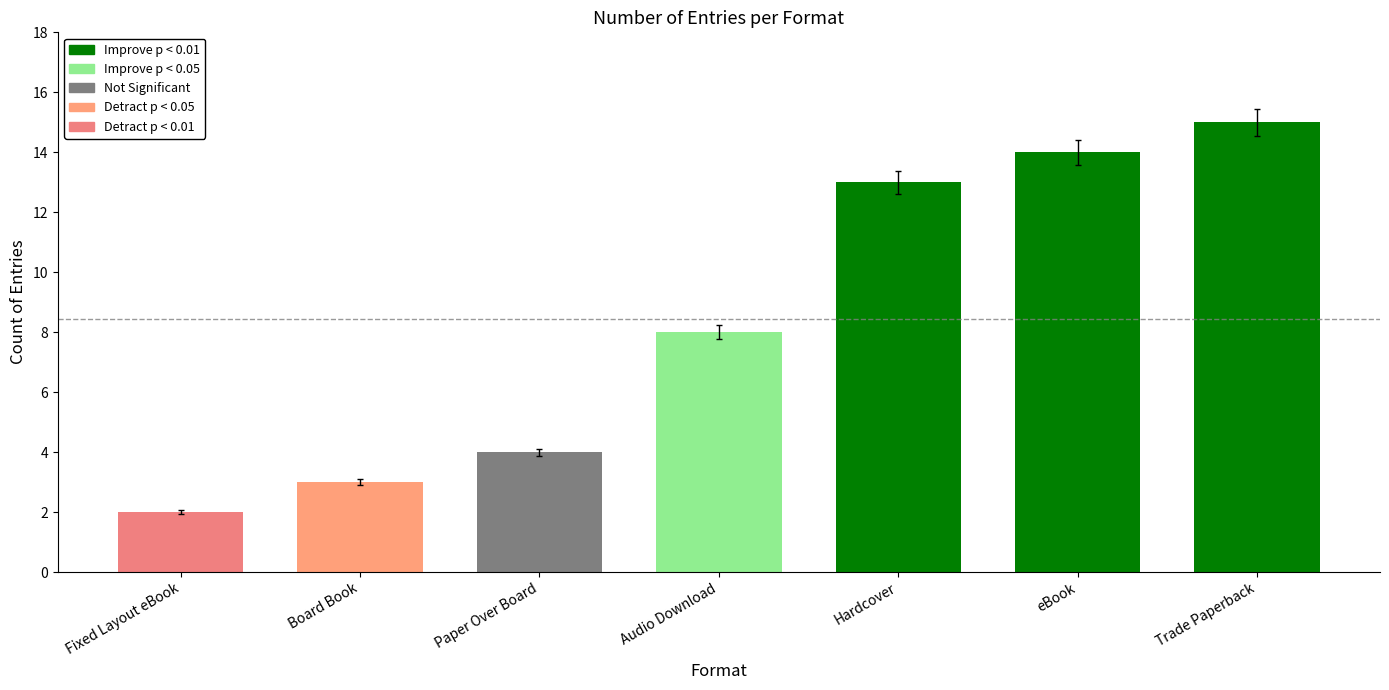

What is the difference between the maximum and second lowest values?

12